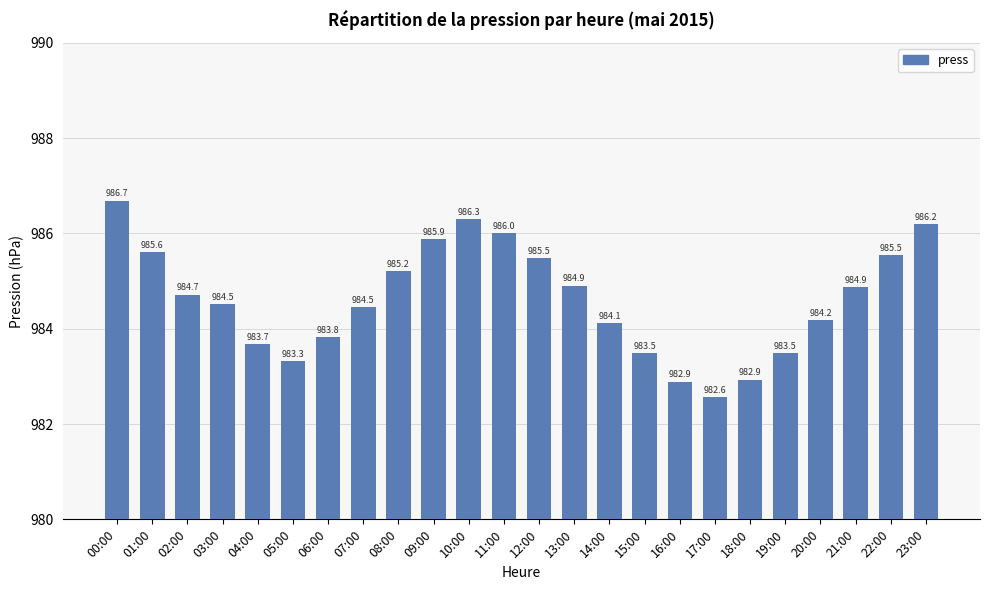

What is the approximate value at 00:00?

986.7